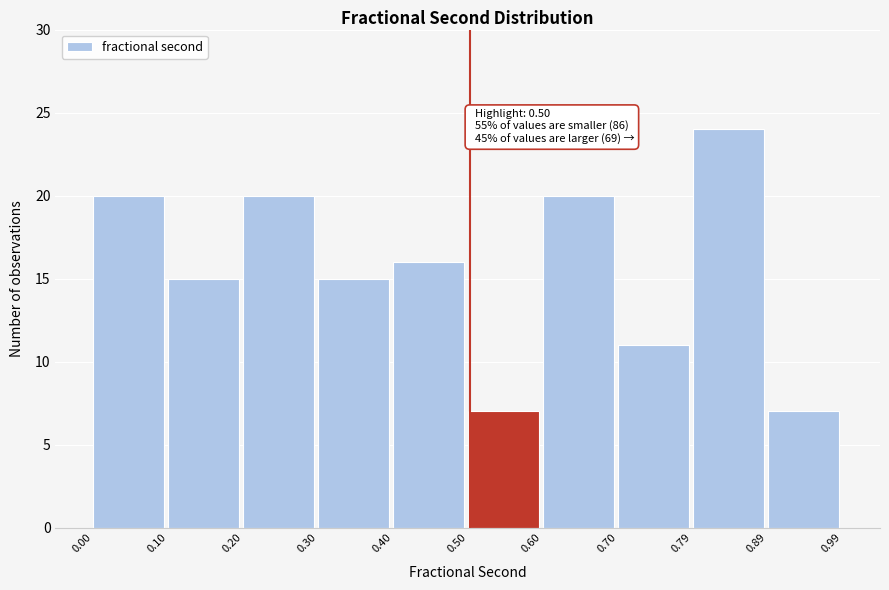

Over which range of the x-axis is the bar tallest?

0.79 to 0.89